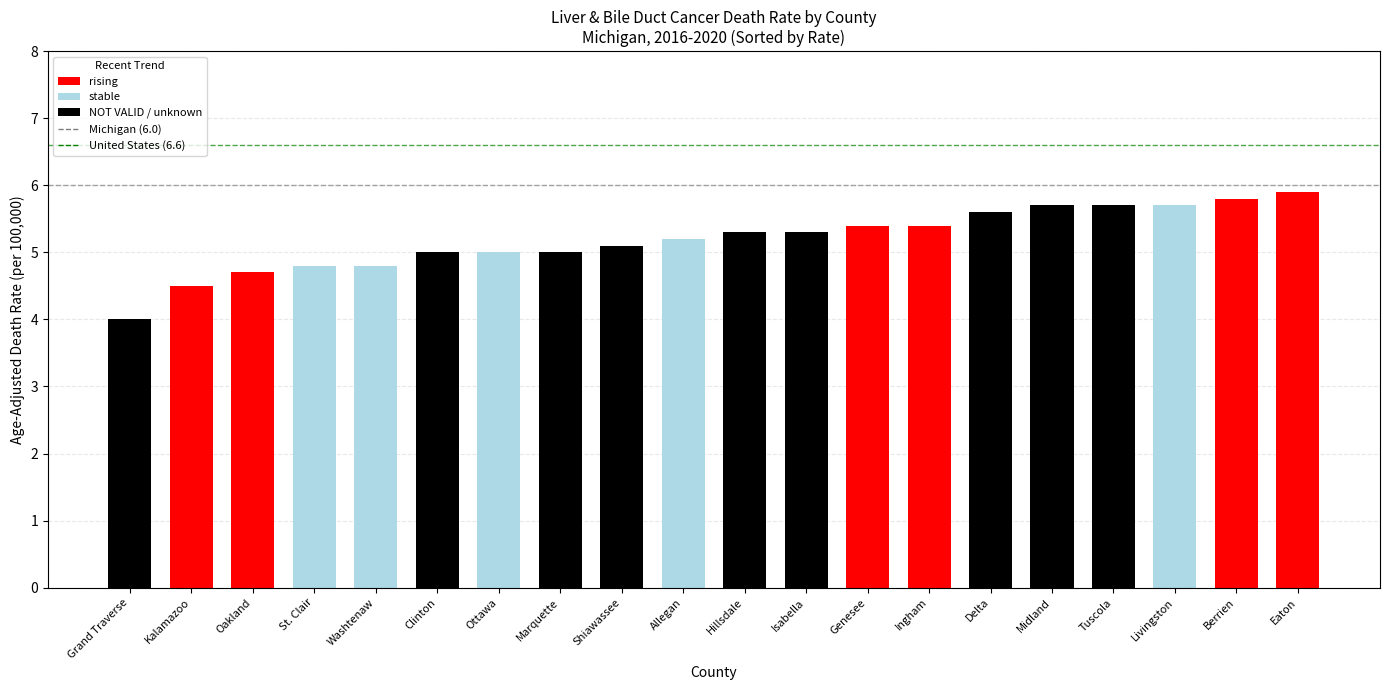

The value of Michigan (6.0) at Grand Traverse is 1.2. True or false?

False